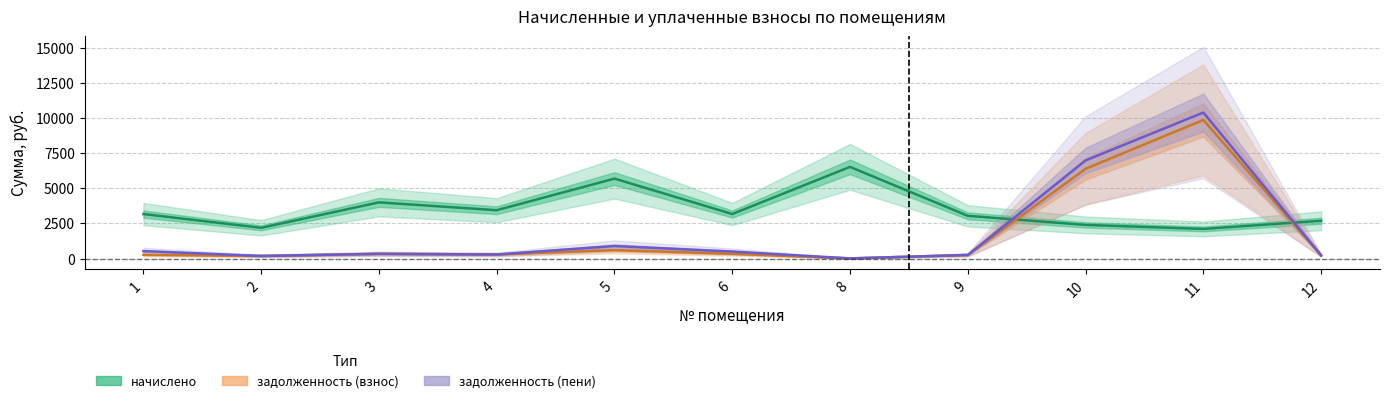

What is the value of the задолженность (пени) point at the 2nd from the left?

182.2